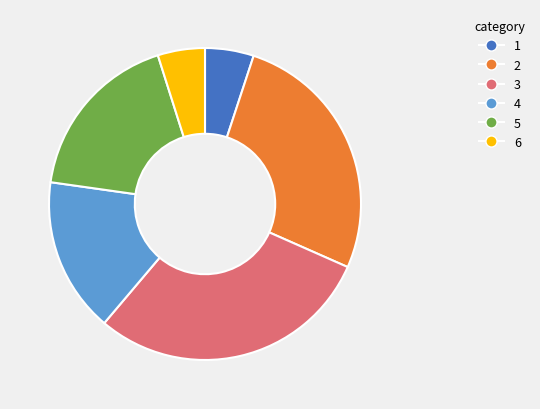

Is there a majority slice in this chart?

No